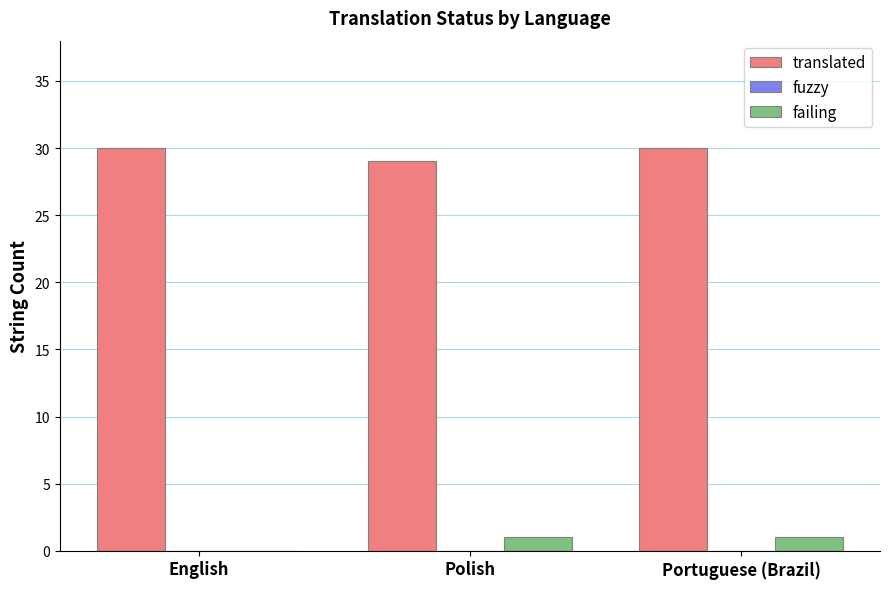

Is the value of translated at Portuguese (Brazil) greater than the value of failing at English?

Yes